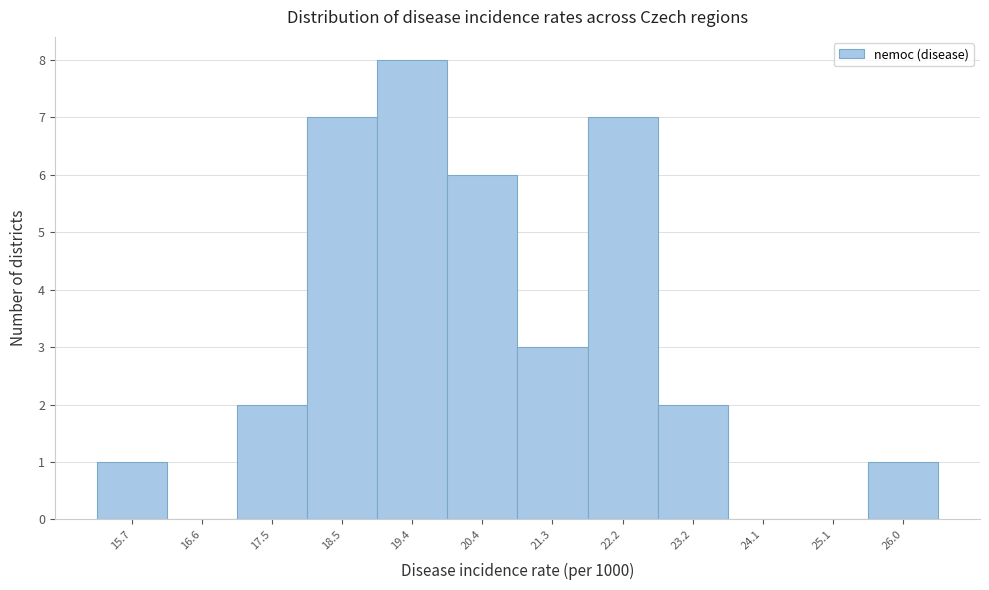

Reading left to right, transcribe this chart: for each bar, give the range it covers on the x-axis and its height. Neither the bar edges nor the heights are printed on the chart, so give them approximately, as read against the axes.

15.2 to 16.1: 1
16.1 to 17.1: 0
17.1 to 18.0: 2
18.0 to 18.9: 7
18.9 to 19.9: 8
19.9 to 20.8: 6
20.8 to 21.8: 3
21.8 to 22.7: 7
22.7 to 23.7: 2
23.7 to 24.6: 0
24.6 to 25.5: 0
25.5 to 26.5: 1